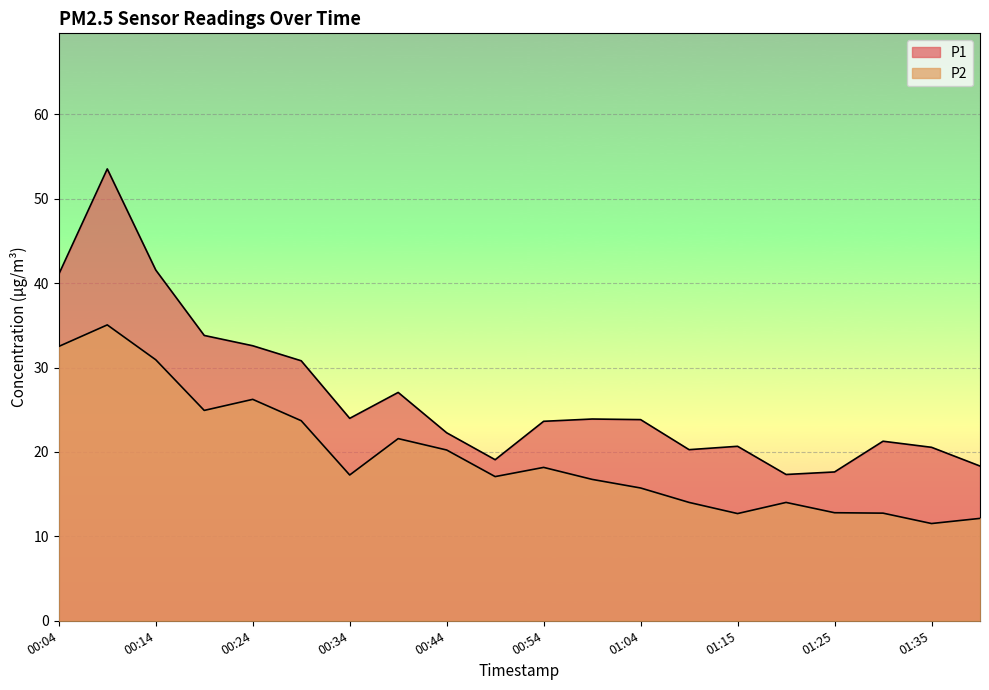

True or false: P2 and P1 cross at least once.

False